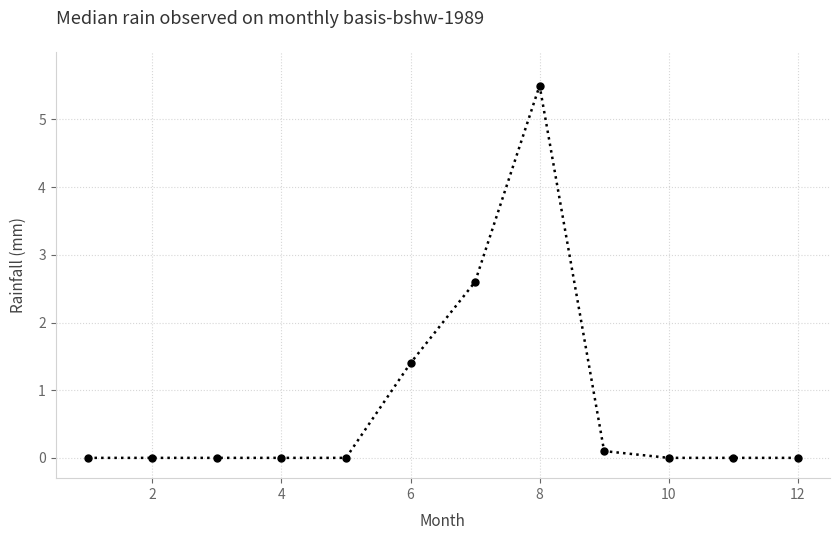

What is the value of the 8th point from the left?

5.5